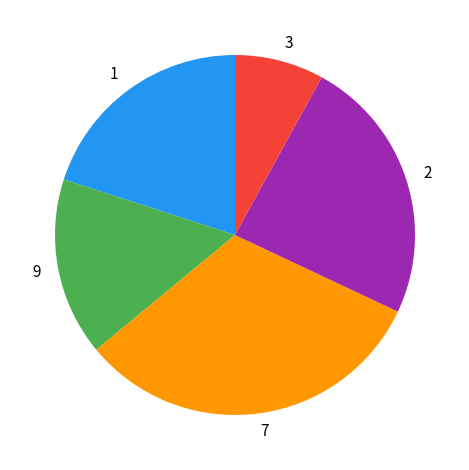

The 3 slice represents 8% of the pie. True or false?

True